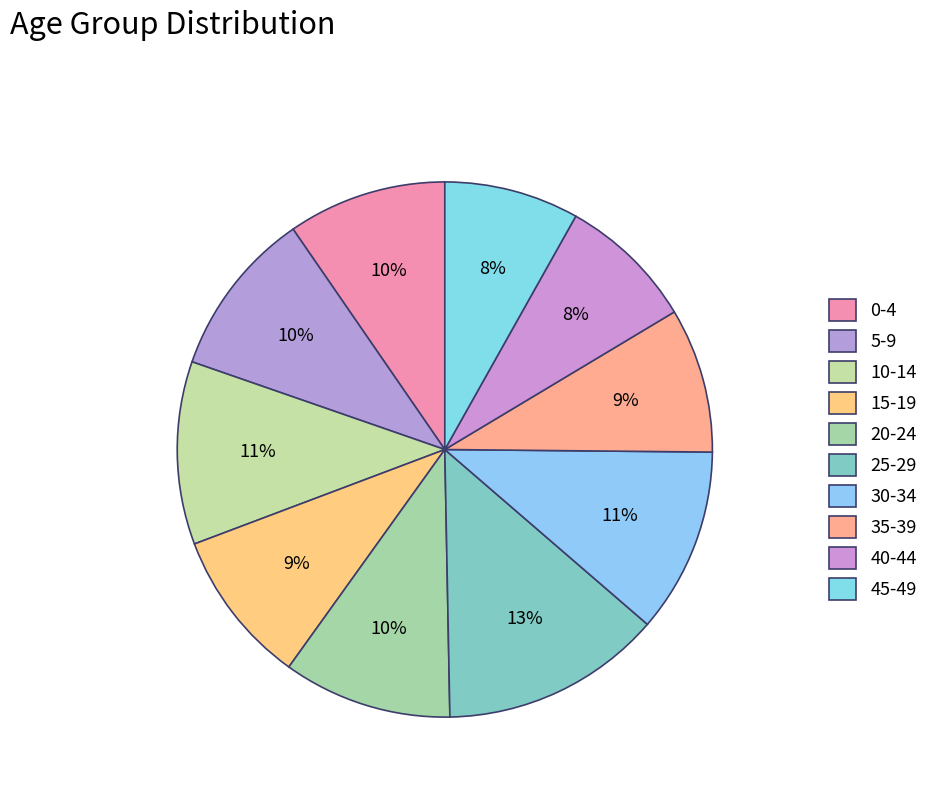

Rank the categories by value from lowest to highest.

45-49, 40-44, 35-39, 15-19, 0-4, 5-9, 20-24, 10-14, 30-34, 25-29